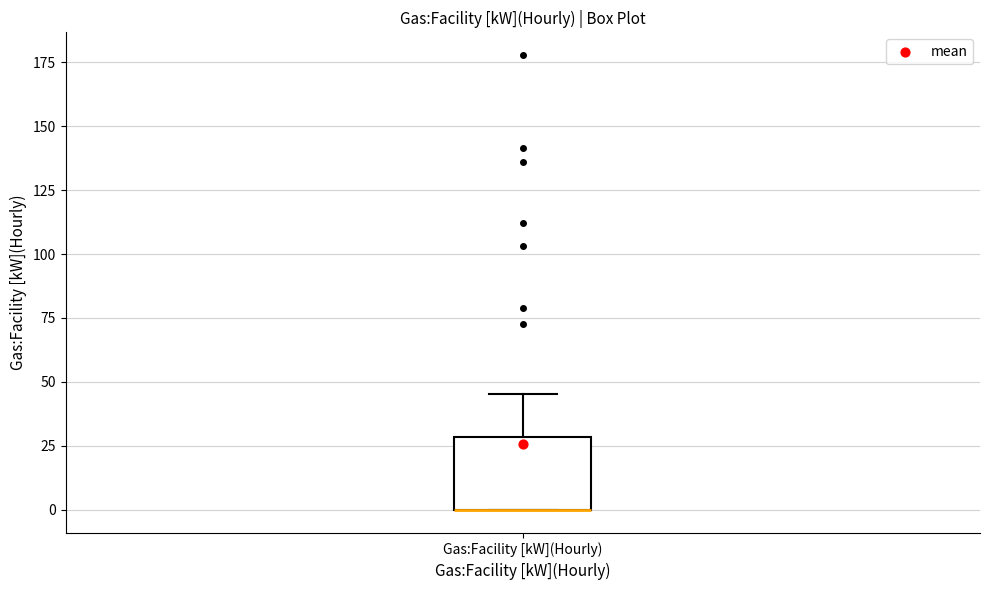

Transcribe this box plot: give where the median line is, the range the box spans, and where the two whiskers end, as read against the y-axis. The values are not printed on the chart, so give them approximately, as read against the axis.

median 0 (drawn on the box's lower edge), box 0 to 30, whiskers 0 to 45